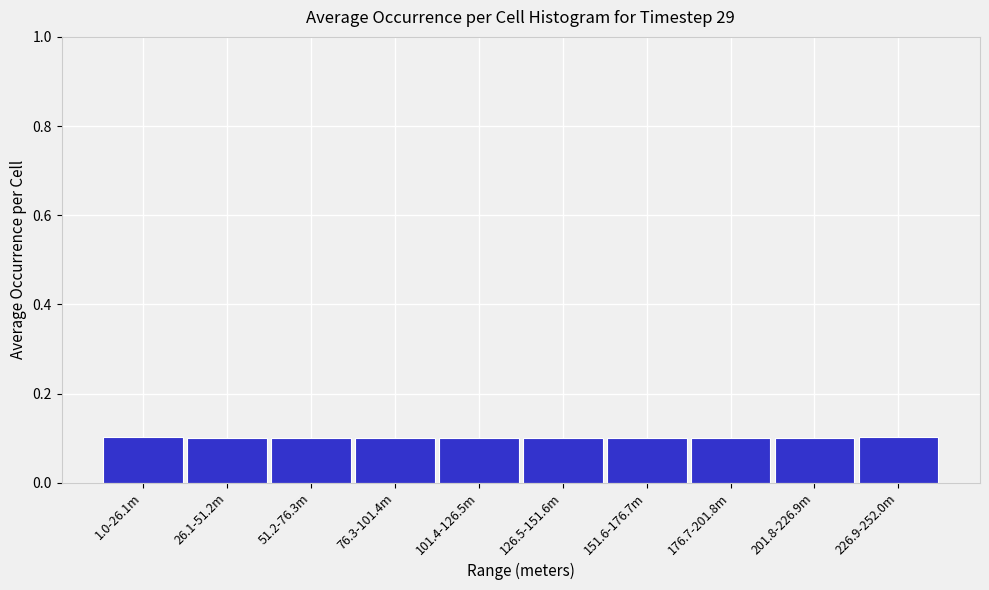

Reading left to right, transcribe all the data shown in this chart.

0.1	0.1	0.1	0.1	0.1	0.1	0.1	0.1	0.1	0.1